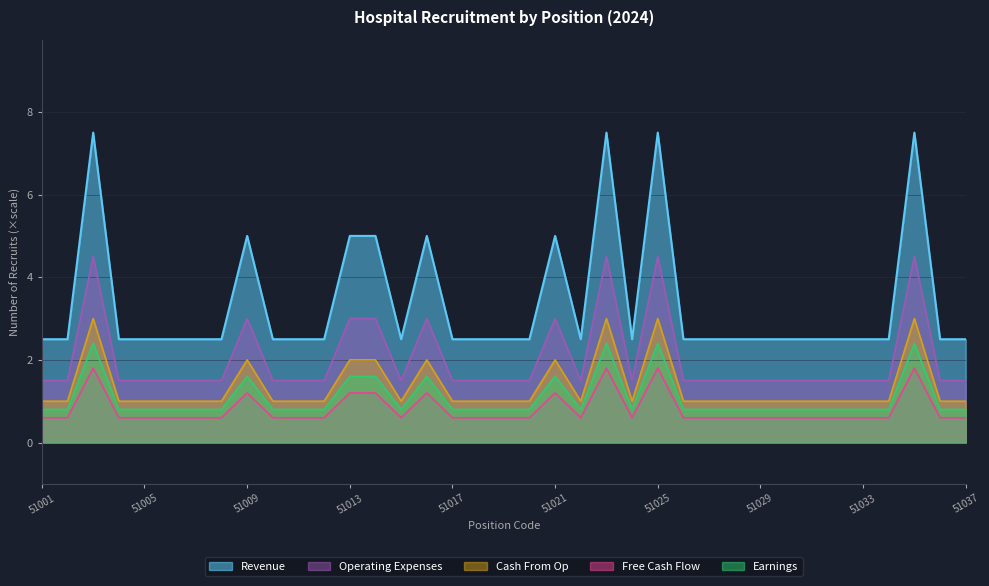

At which label does Cash From Op reach its minimum?

51001